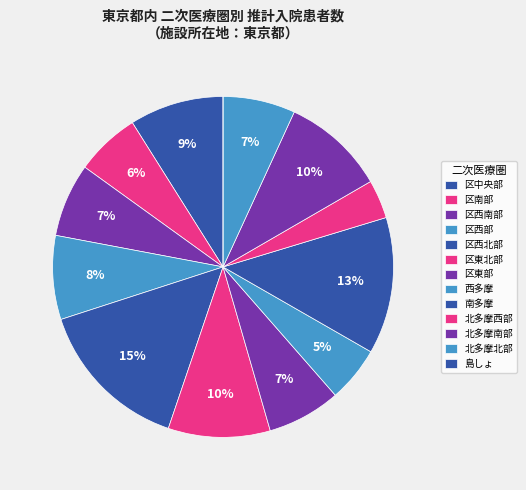

To the nearest percent, what percentage of the pie is 南多摩?

13%